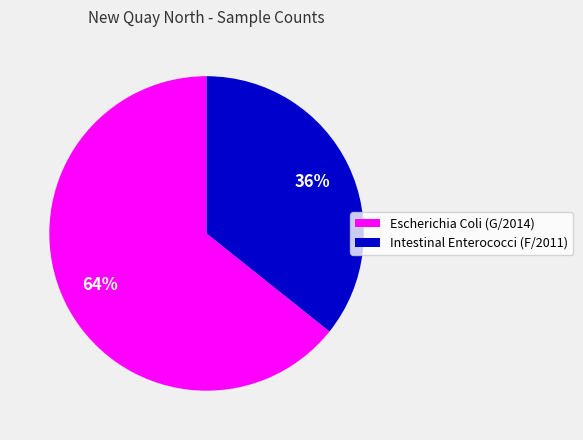

To the nearest percent, what percentage of the pie is Intestinal Enterococci (F/2011)?

36%